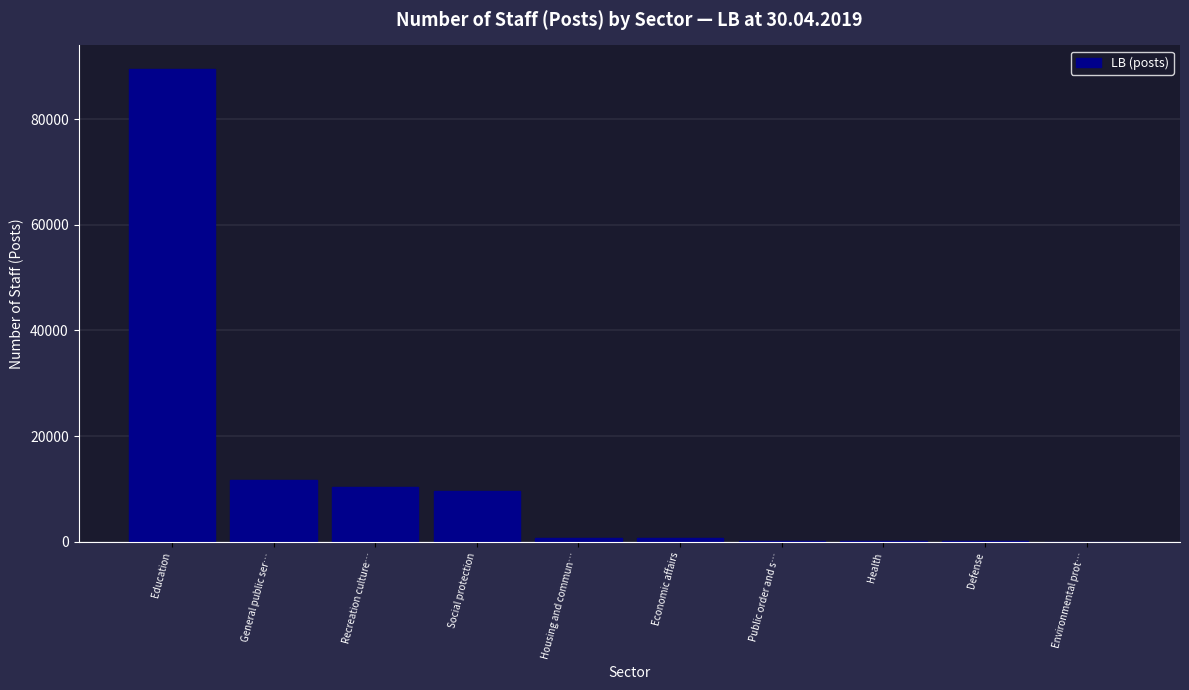

What is the approximate value at General public ser…?

11776.5